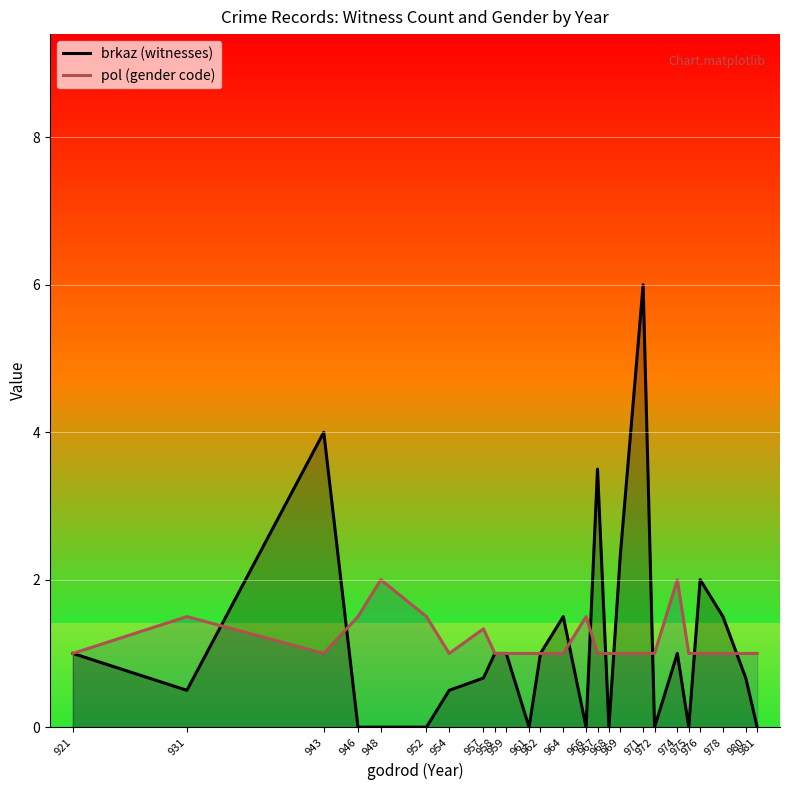

What are all the series names shown in the legend?

brkaz (witnesses), pol (gender code)